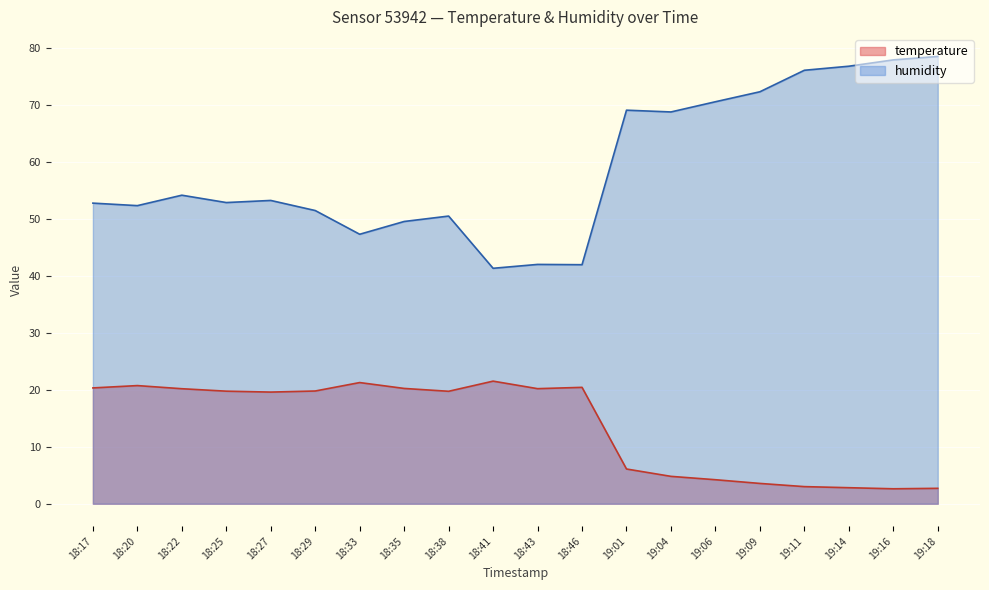

Count the number of data series in this chart.

2